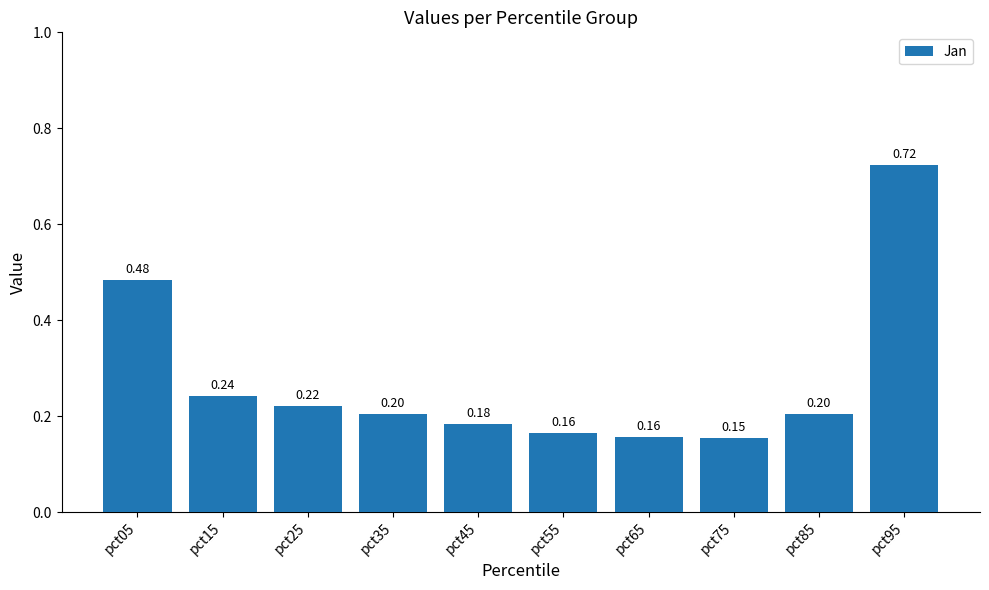

Which has a higher value, pct65 or pct75?

pct65